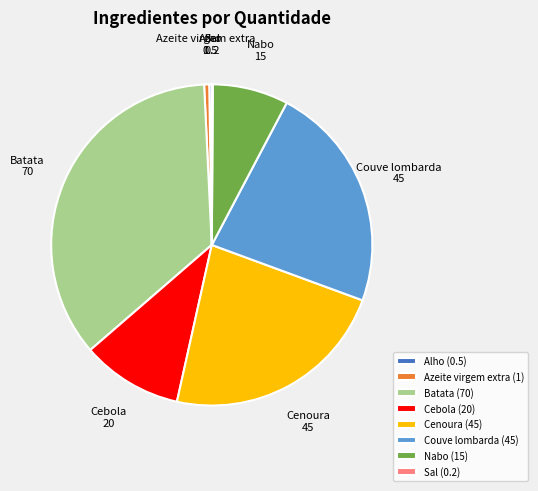

Combined, do Azeite virgem extra and Batata account for over 50%?

No